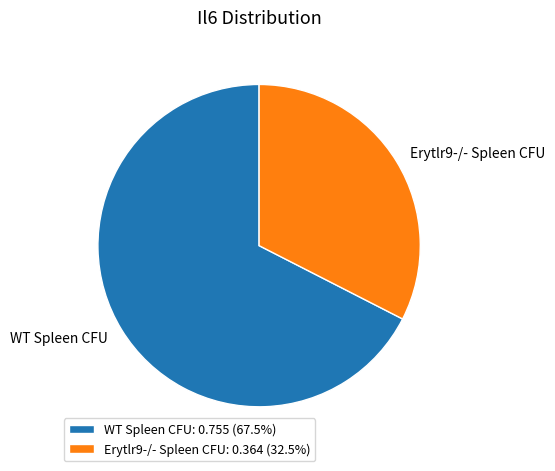

Do WT Spleen CFU: 0.755 (67.5%) and Erytlr9-/- Spleen CFU: 0.364 (32.5%) together represent more than half of the pie?

Yes